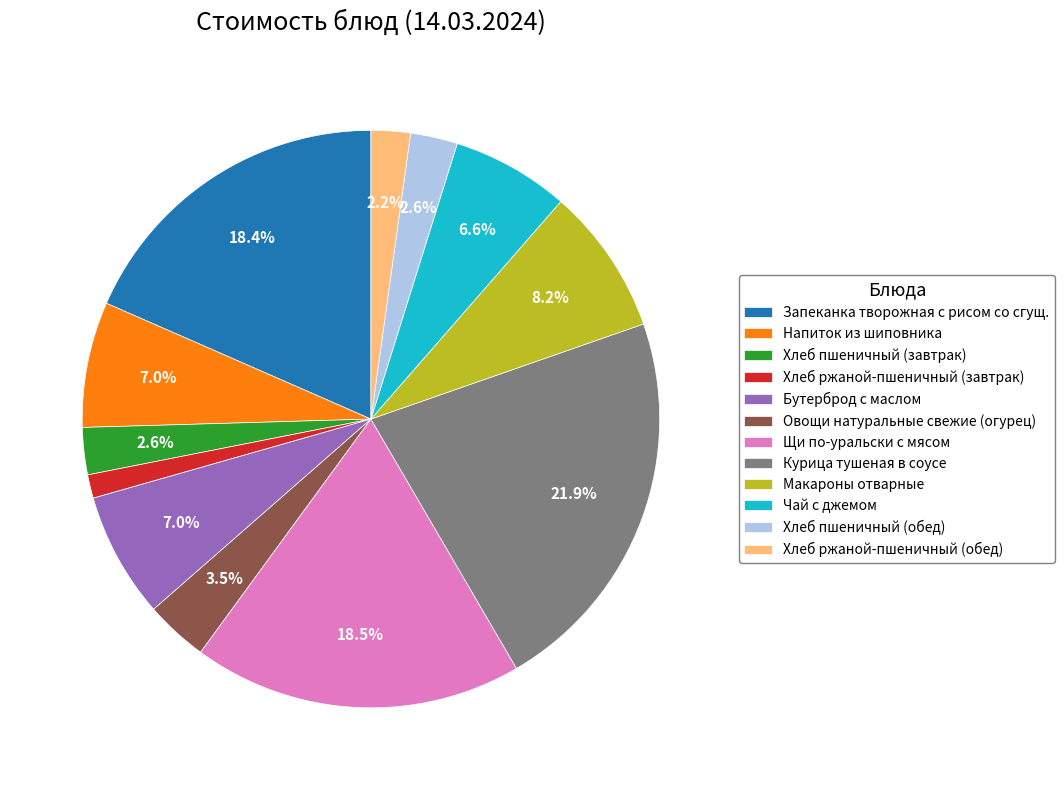

How many segments does this pie chart have?

12